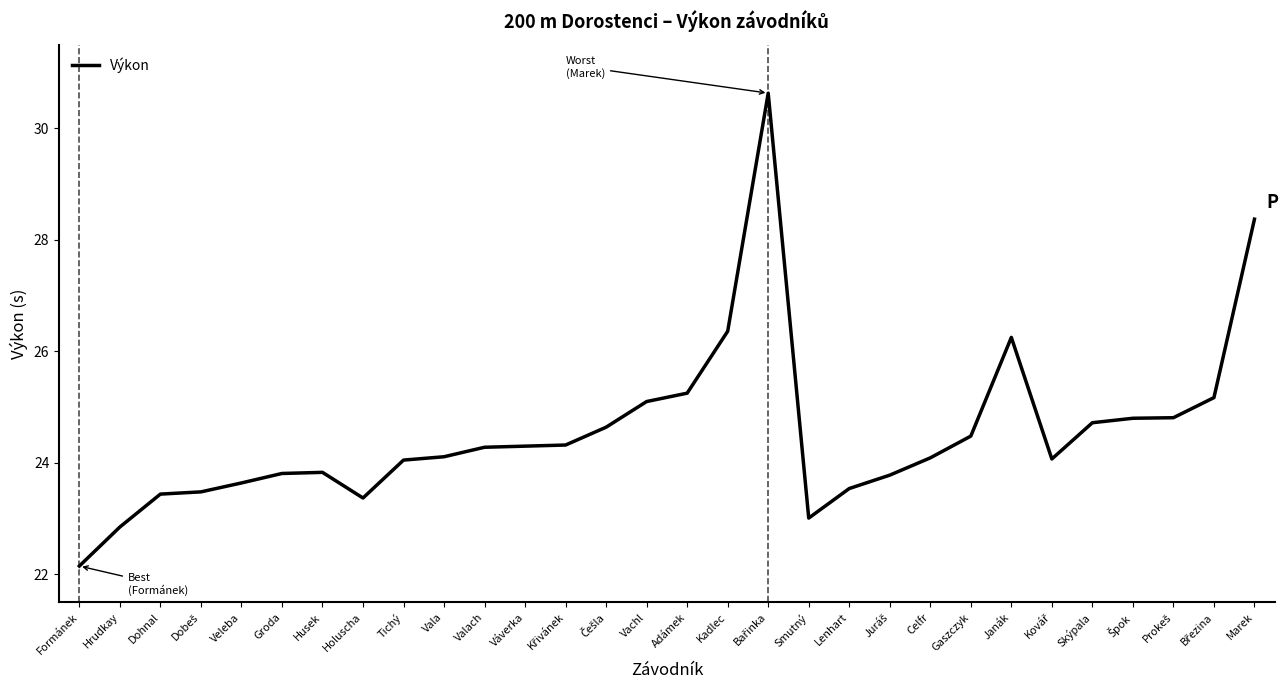

What is the difference between the values at Gaszczyk and Formánek?

2.3